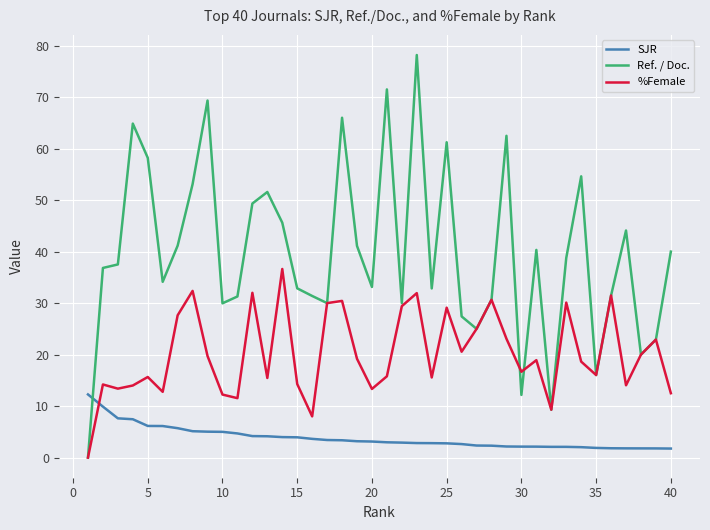

How many intersections are there between SJR and Ref. / Doc.?

1